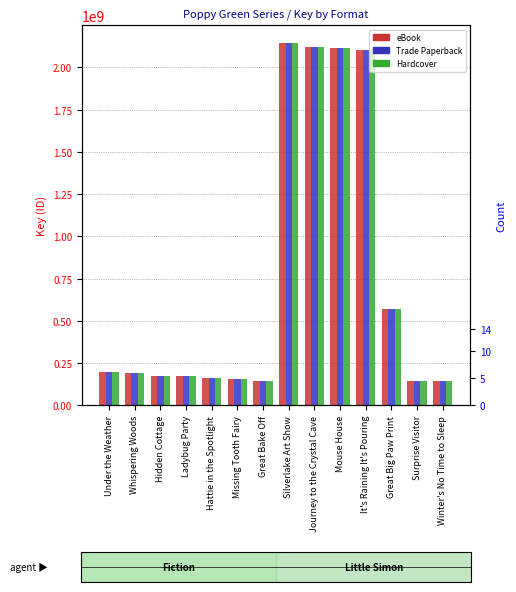

What is the sum of the Trade Paperback values at Great Bake Off and Silverlake Art Show?

2287842111